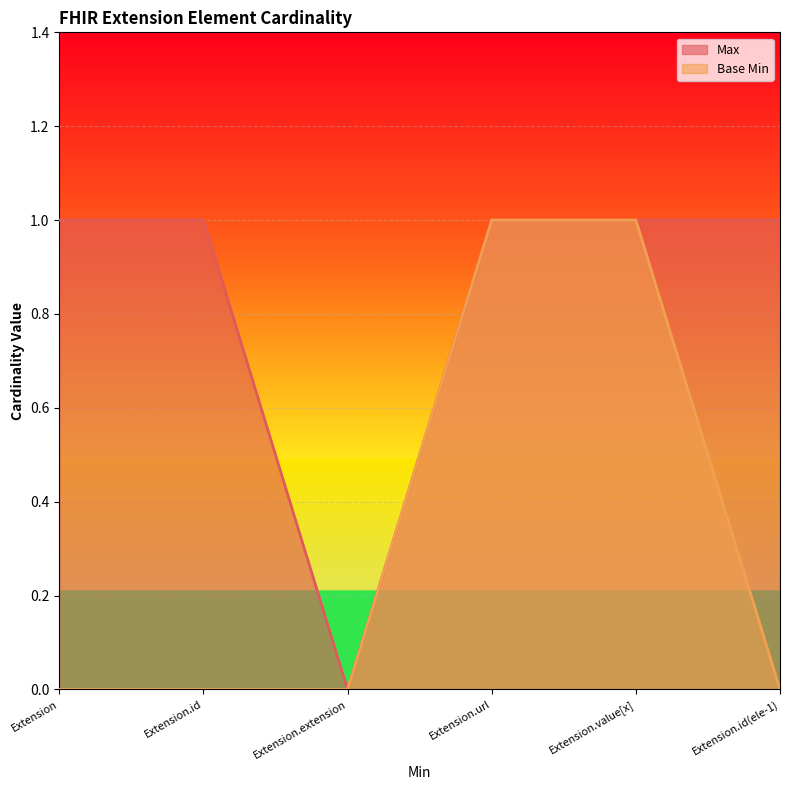

True or false: Base Min and Max intersect in this chart.

False